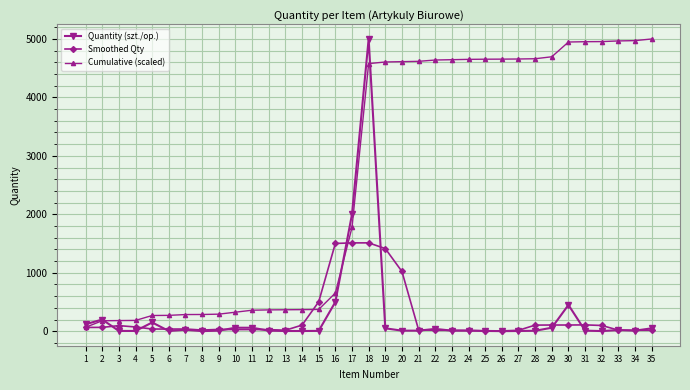

What is the greatest value displayed?

5000.0